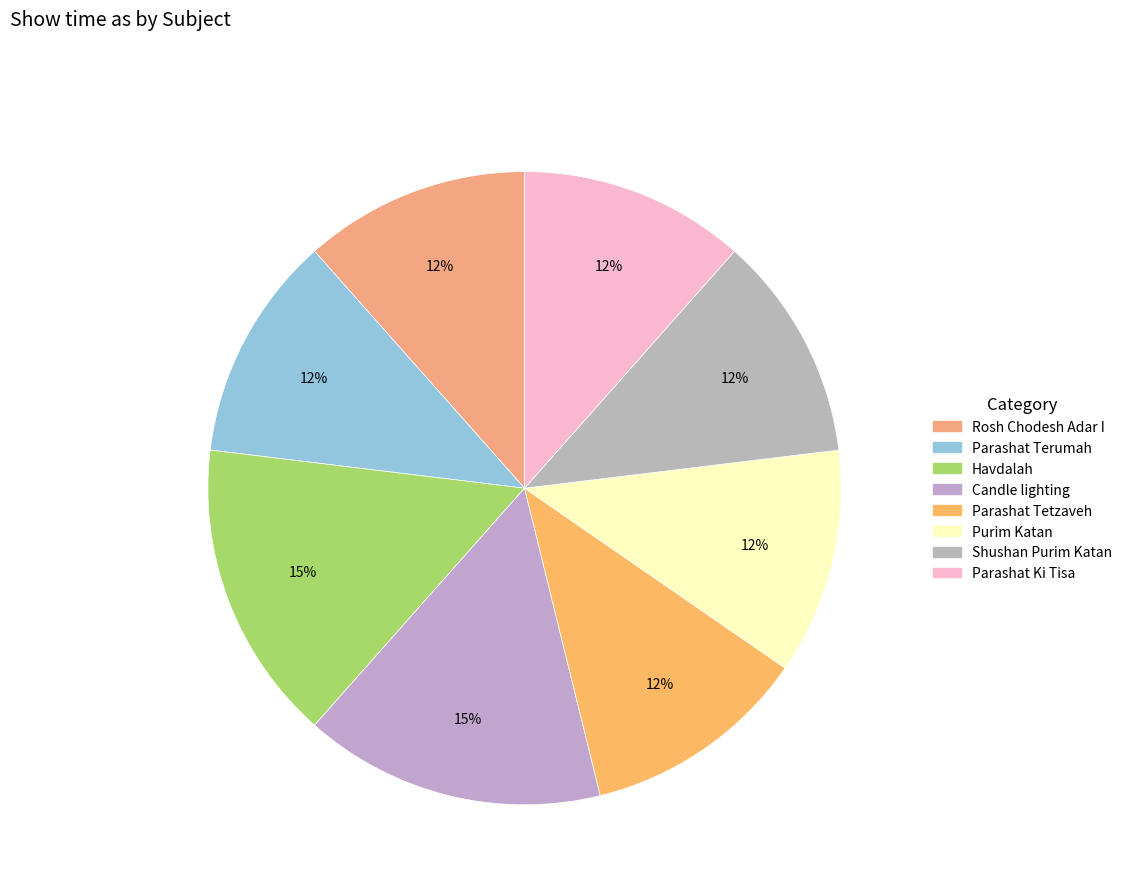

The Parashat Tetzaveh slice represents 1% of the pie. True or false?

False